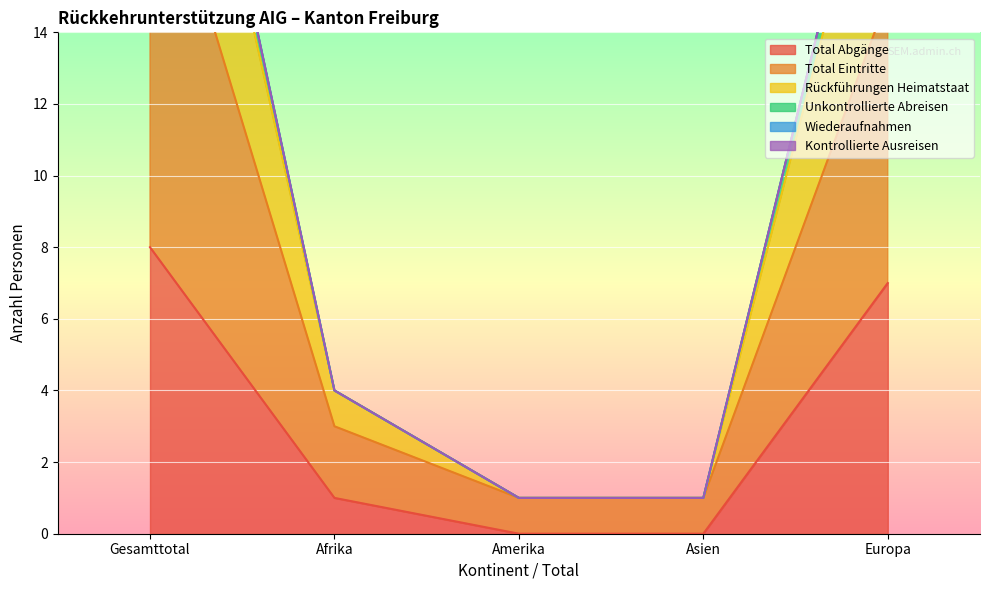

At which category does the chart reach its minimum across all series?

Amerika